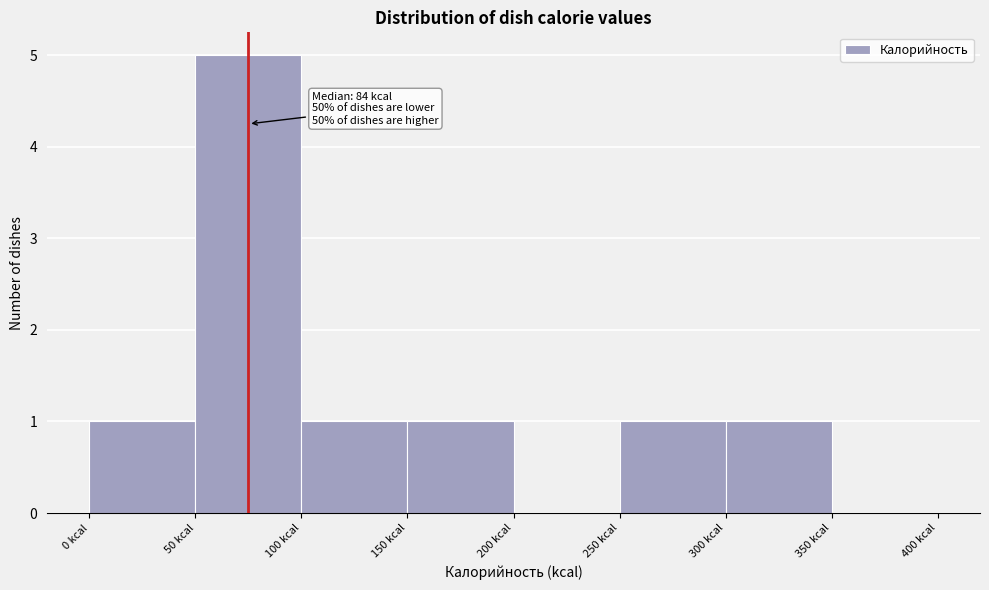

Which range on the x-axis has the tallest bar?

50 to 100